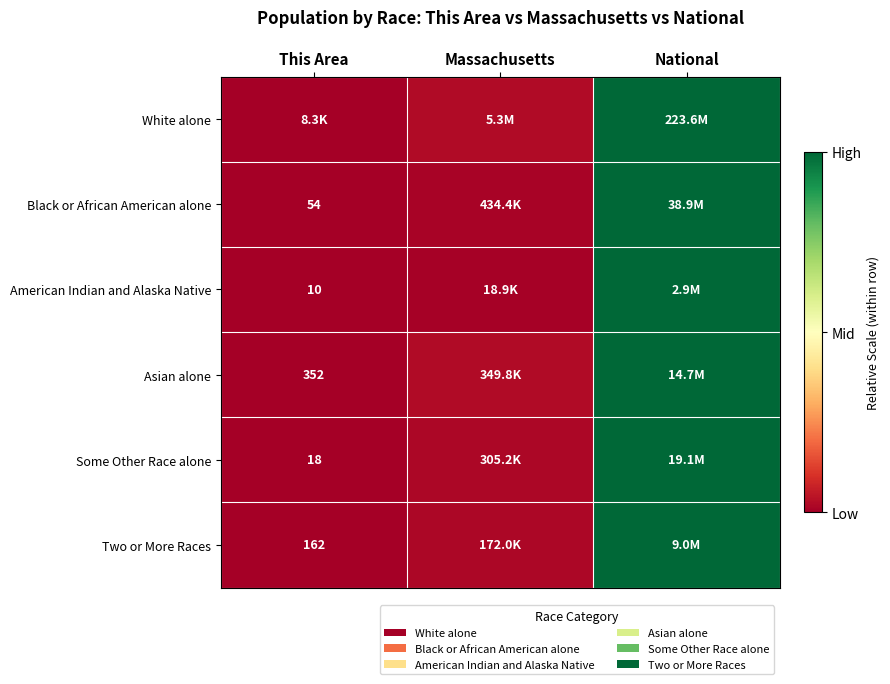

Which has a higher value, Massachusetts or This Area?

Massachusetts